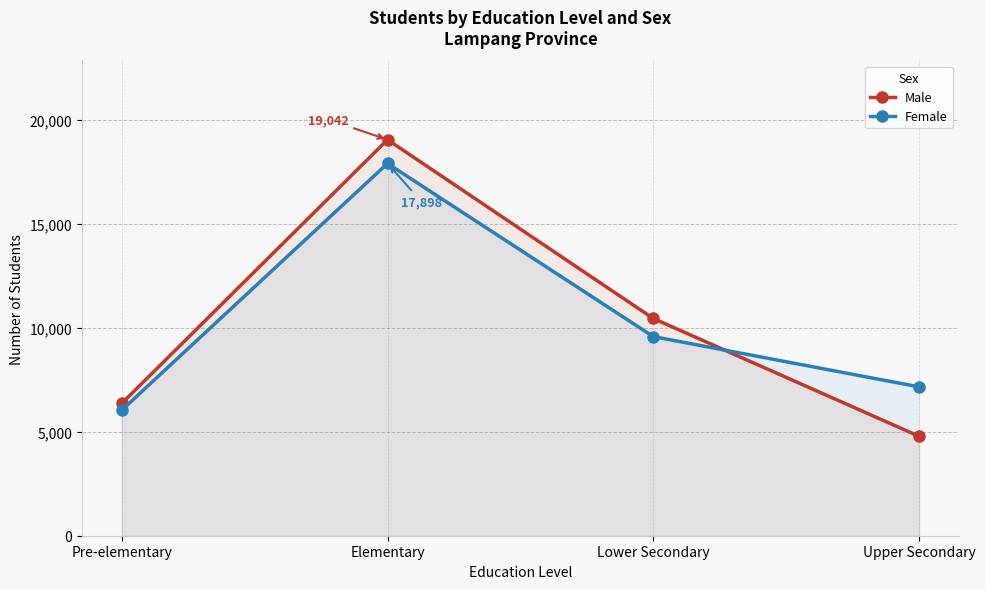

Reading right to left, list all the values displayed in this chart.

Male: 4782	10446	19042	6363
Female: 7157	9575	17898	6037